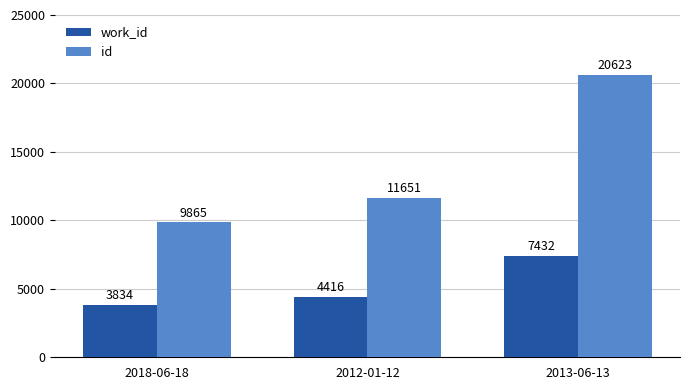

Count the number of categories in the chart.

3